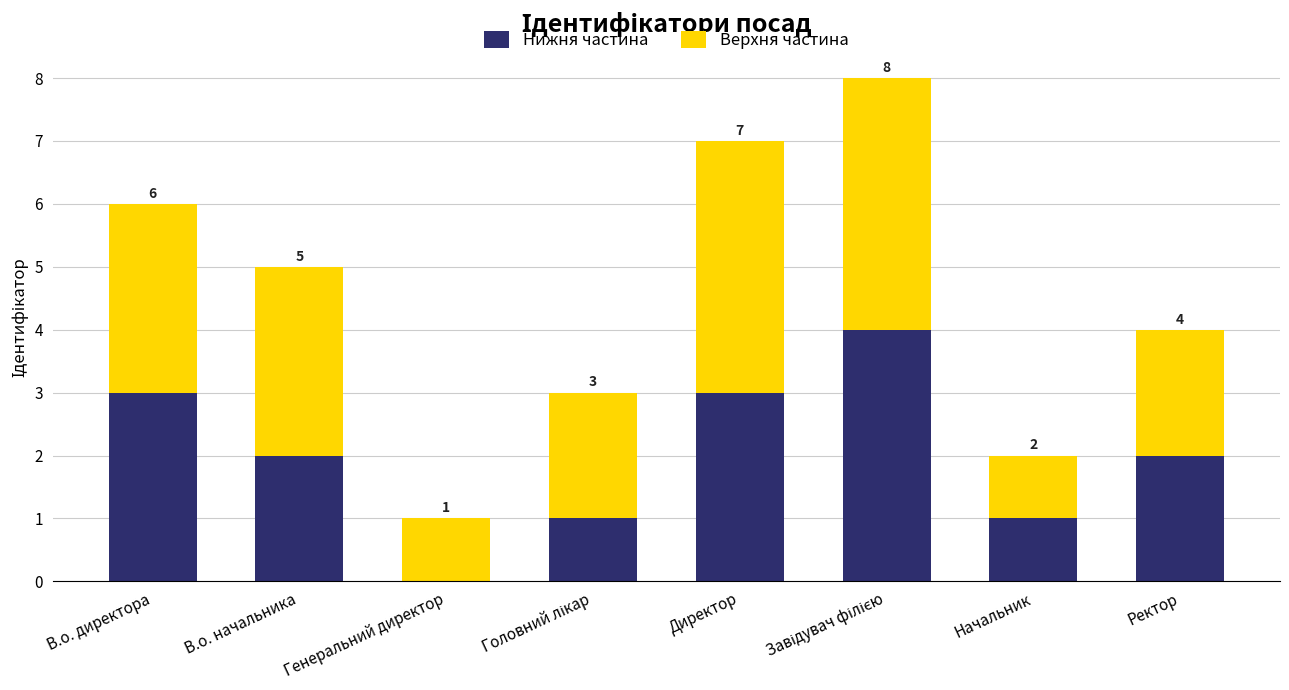

The Нижня частина series shows 5 at Директор. True or false?

False